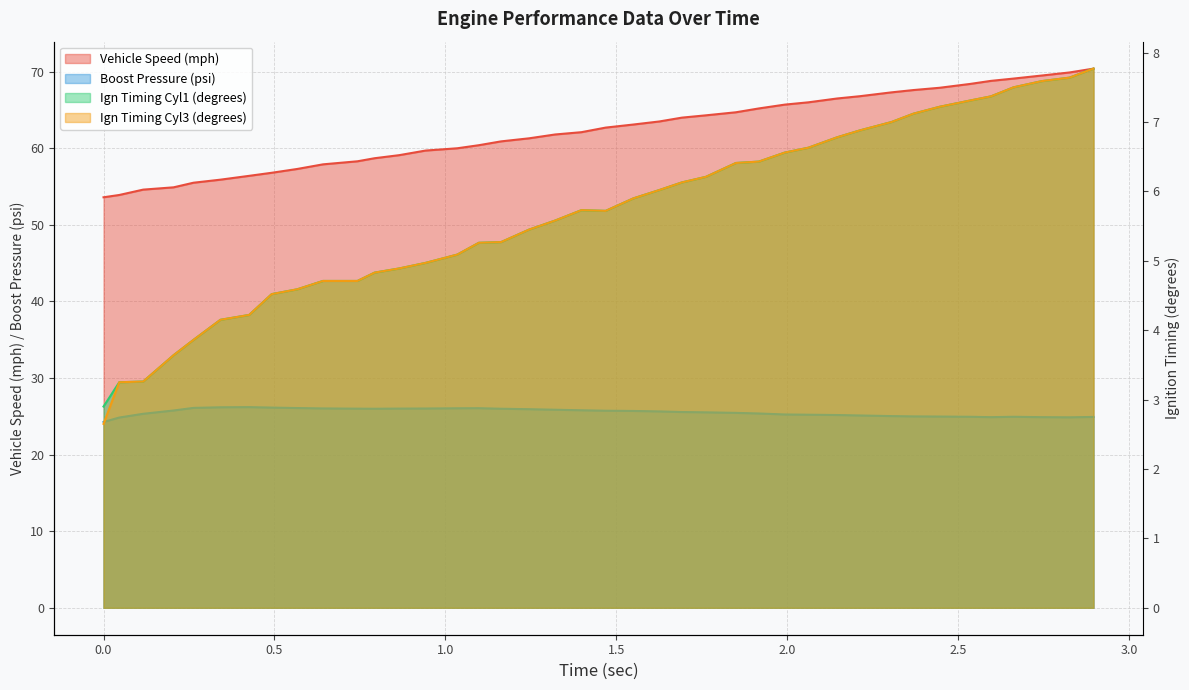

Reading left to right, list all the values displayed in this chart.

Vehicle Speed (mph): 53.6	53.9	54.6	54.9	55.5	55.9	56.4	56.8	57.3	57.9	58.3	58.7	59.1	59.7	60.0	60.4	60.9	61.3	61.8	62.1	62.7	63.1	63.5	64.0	64.3	64.7	65.2	65.7	66.0	66.5	66.8	67.3	67.6	67.9	68.4	68.8	69.1	69.5	69.9	70.4
Boost Pressure (psi): 24.3	24.8	25.3	25.8	26.1	26.2	26.2	26.1	26.1	26.0	26.0	26.0	26.0	26.0	26.1	26.1	26.0	25.9	25.9	25.8	25.7	25.7	25.6	25.6	25.5	25.4	25.4	25.2	25.2	25.2	25.1	25.0	25.0	25.0	24.9	24.9	24.9	24.9	24.9	24.9
Ign Timing Cyl1 (degrees): 2.9	3.2	3.3	3.6	3.9	4.2	4.2	4.5	4.6	4.7	4.7	4.8	4.9	5.0	5.1	5.3	5.3	5.5	5.6	5.7	5.7	5.9	6.0	6.1	6.2	6.4	6.4	6.6	6.6	6.8	6.9	7.0	7.1	7.2	7.3	7.4	7.5	7.6	7.6	7.8
Ign Timing Cyl3 (degrees): 2.6	3.2	3.3	3.6	3.9	4.2	4.2	4.5	4.6	4.7	4.7	4.8	4.9	5.0	5.1	5.3	5.3	5.5	5.6	5.7	5.7	5.9	6.0	6.1	6.2	6.4	6.4	6.6	6.6	6.8	6.9	7.0	7.1	7.2	7.3	7.4	7.5	7.6	7.6	7.8